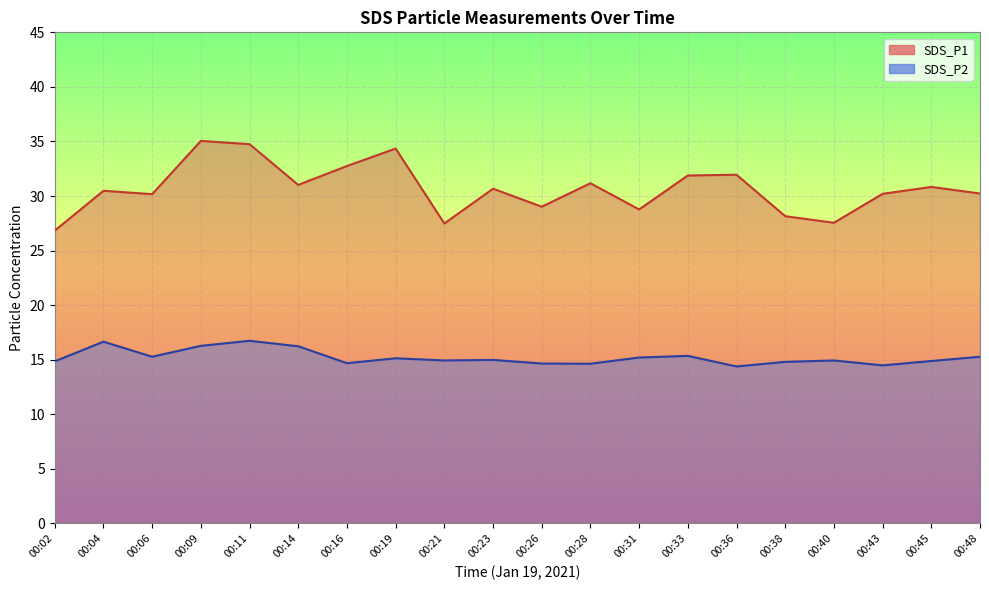

What is the difference between the SDS_P2 values at 00:38 and 00:45?

0.1